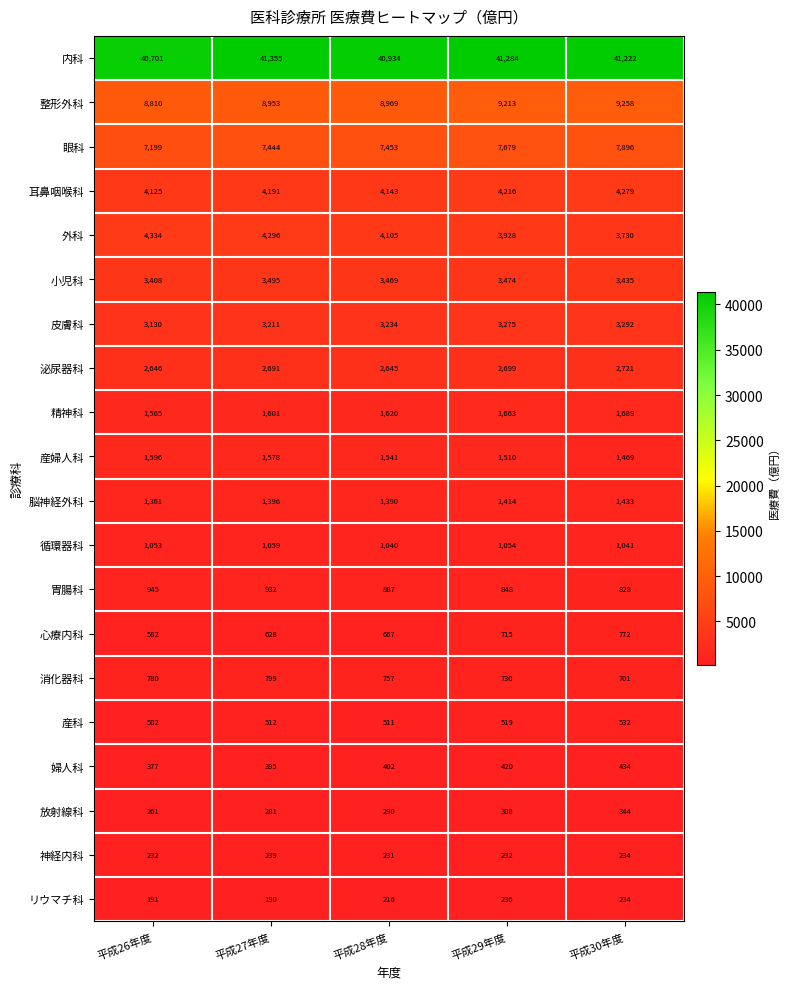

What is the total value across all series at 平成29年度?

85417